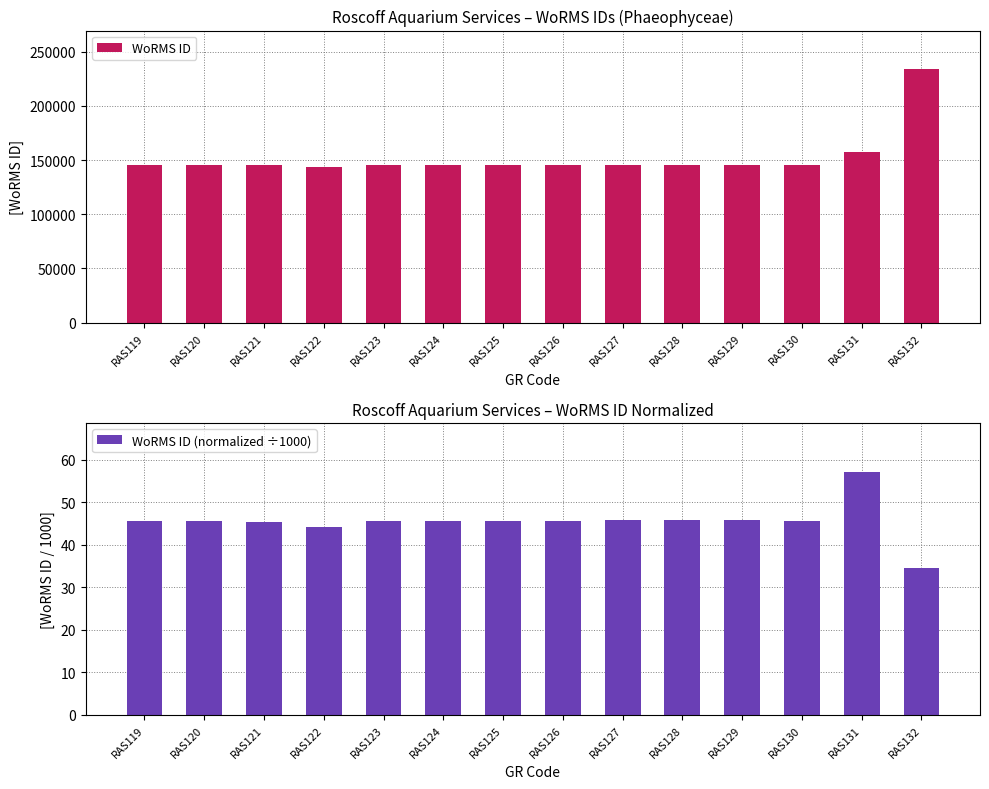

Reading left to right, what are all the values shown in this chart?

WoRMS ID: RAS119=145541.0	RAS120=145503.0	RAS121=145367.0	RAS122=144099.0	RAS123=145546.0	RAS124=145547.0	RAS125=145548.0	RAS126=145551.0	RAS127=145724.0	RAS128=145725.0	RAS129=145728.0	RAS130=145550.0	RAS131=157188.0	RAS132=234483.0
WoRMS ID (normalized ÷1000): RAS119=45.5	RAS120=45.5	RAS121=45.4	RAS122=44.1	RAS123=45.5	RAS124=45.5	RAS125=45.5	RAS126=45.6	RAS127=45.7	RAS128=45.7	RAS129=45.7	RAS130=45.5	RAS131=57.2	RAS132=34.5